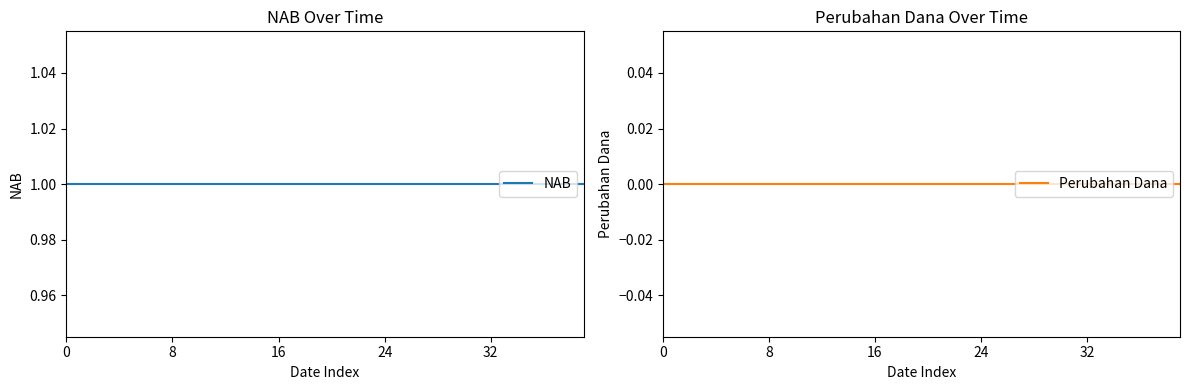

Read the NAB value at 12.

1